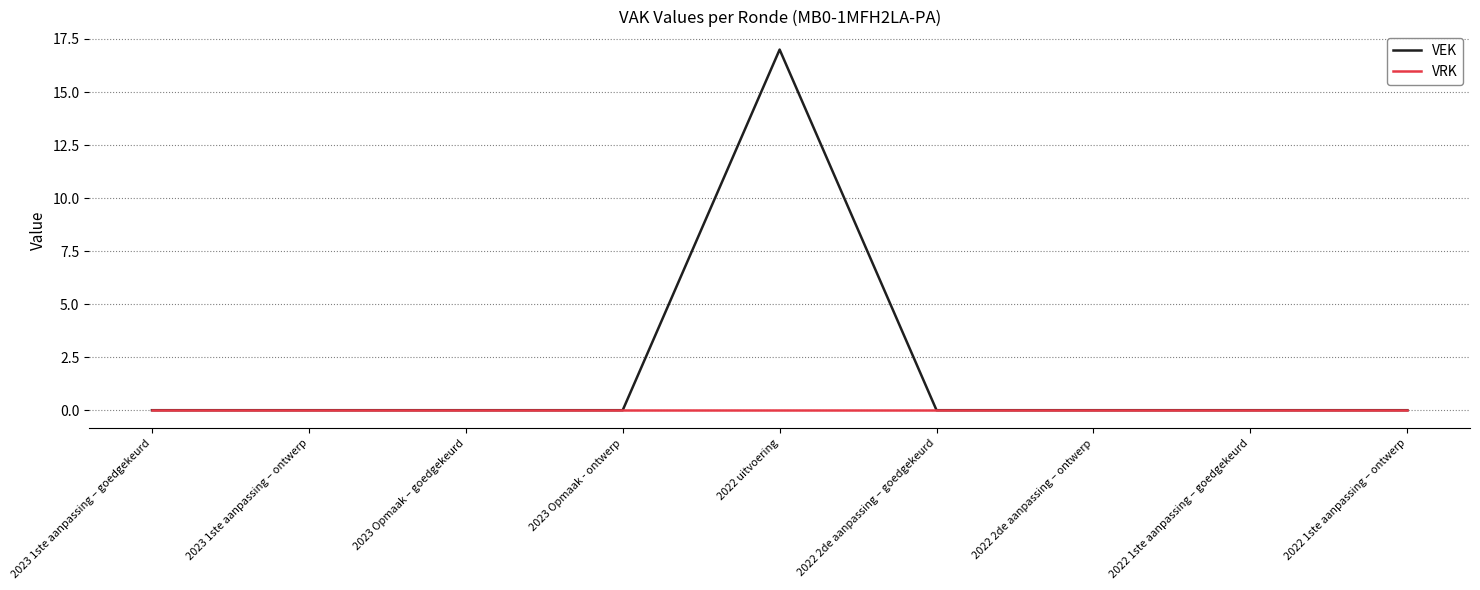

Which series has the largest range (max minus min)?

VEK